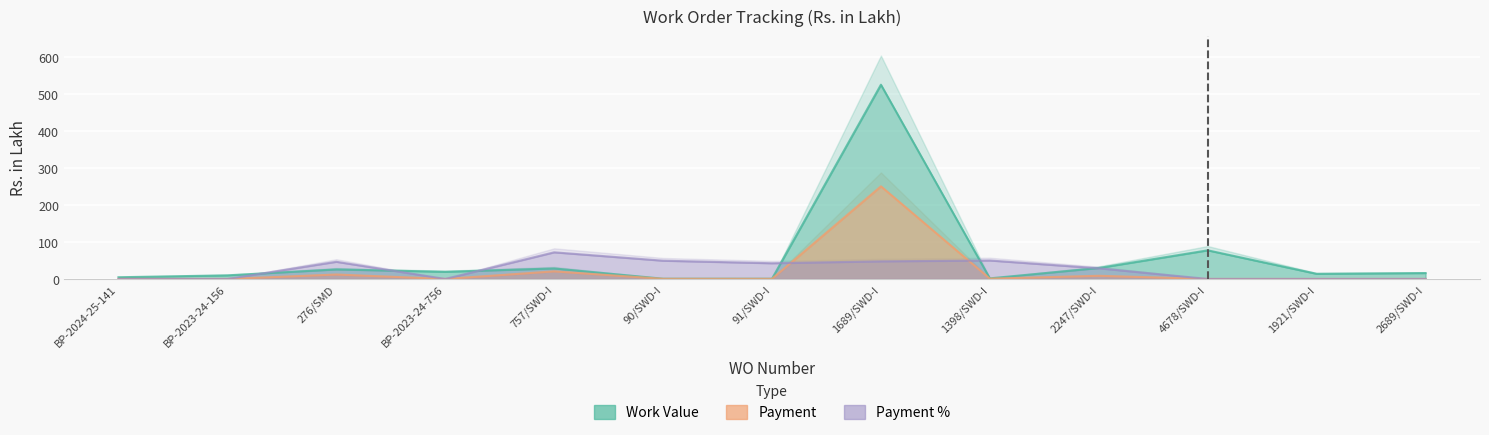

What is the label of the 11th point from the right?

276/SMD